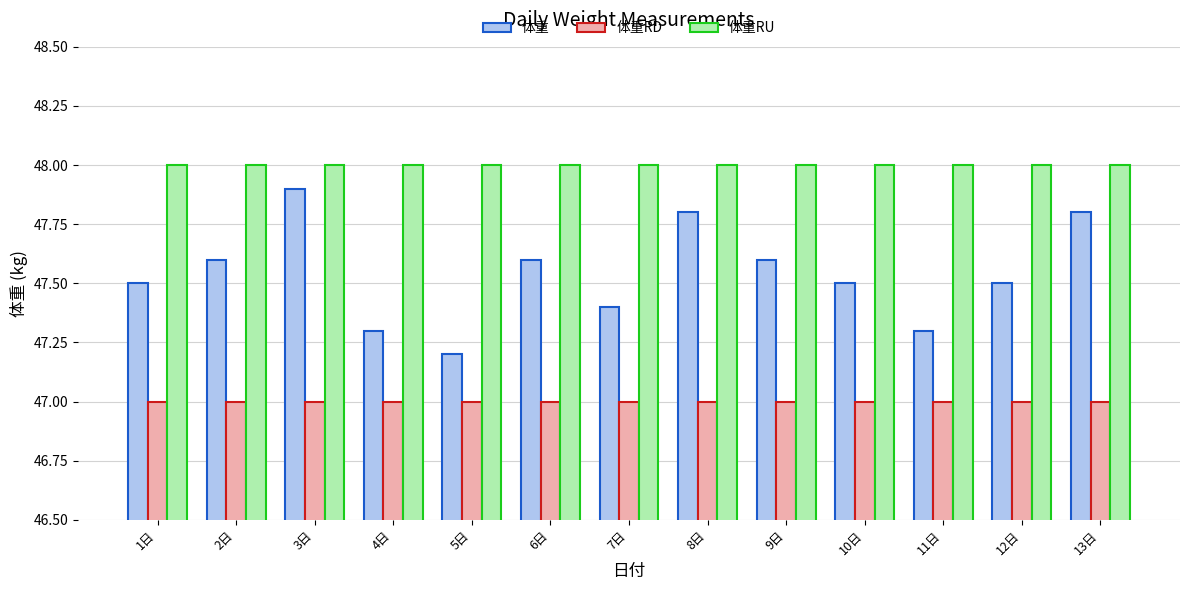

What is the minimum value for 体重RD?

47.0